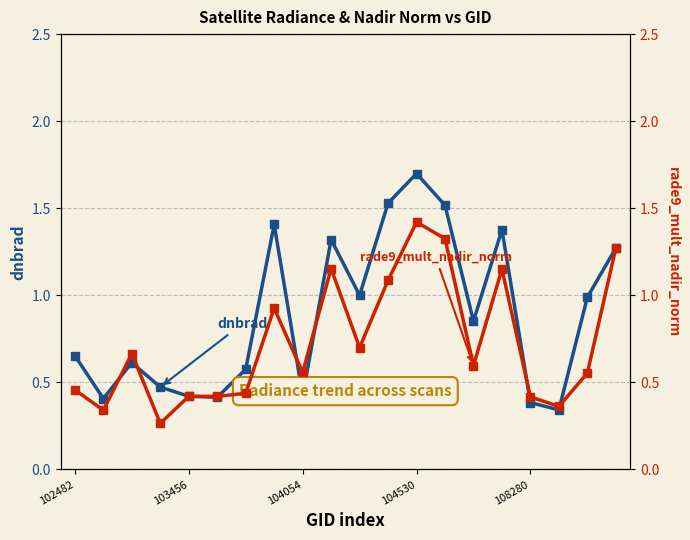

List the series in order of their overall mean, highest first.

dnbrad, rade9_mult_nadir_norm